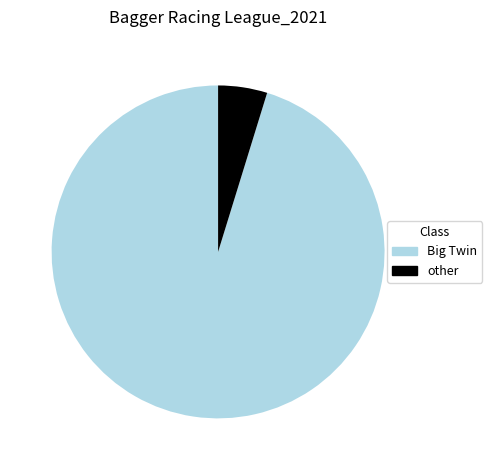

Is there a majority slice in this chart?

Yes